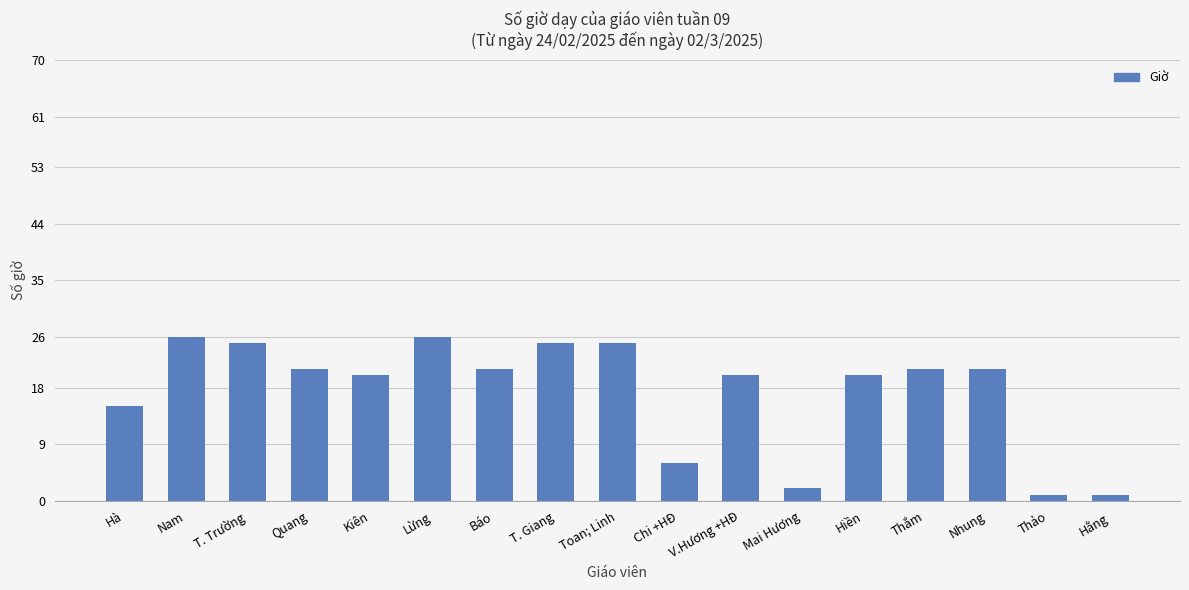

What is the greatest value displayed?

26